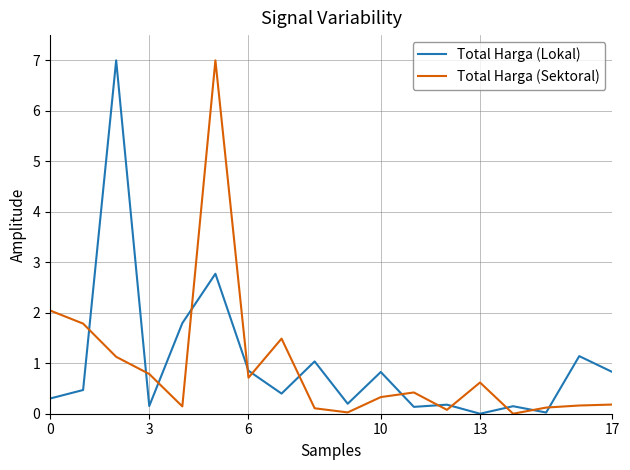

Does the chart have visible grid lines?

Yes